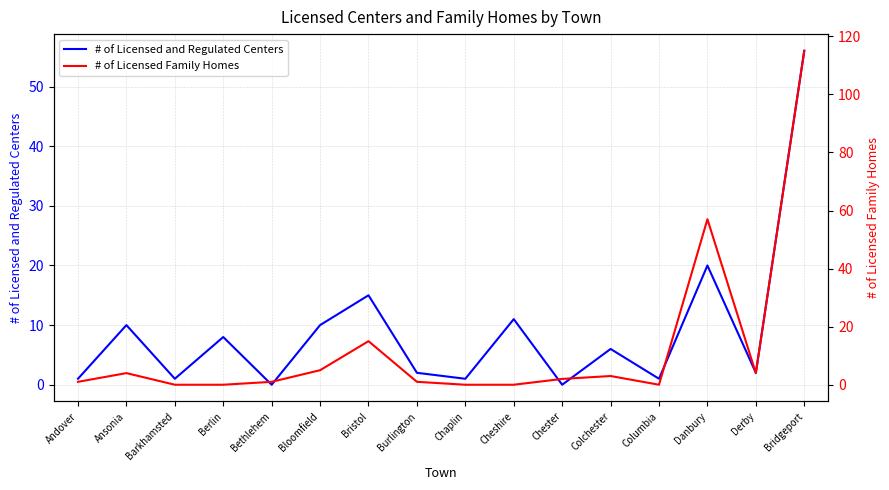

How many lines are shown in the chart?

2